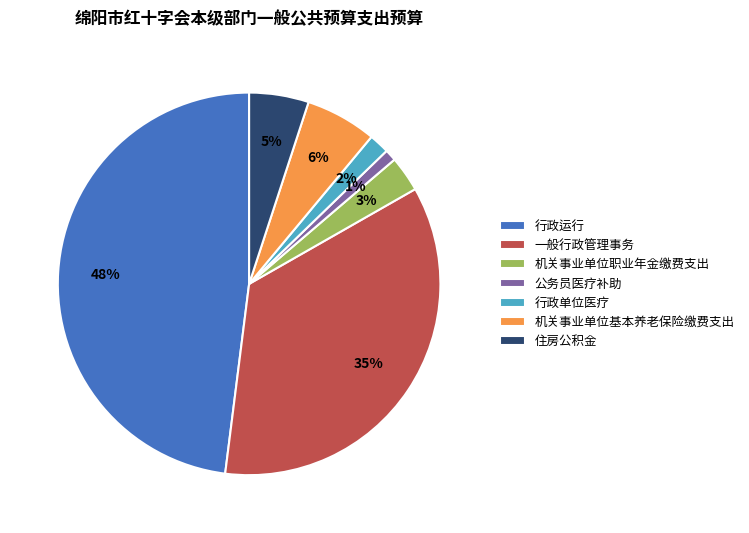

Count the number of slices in the pie.

7